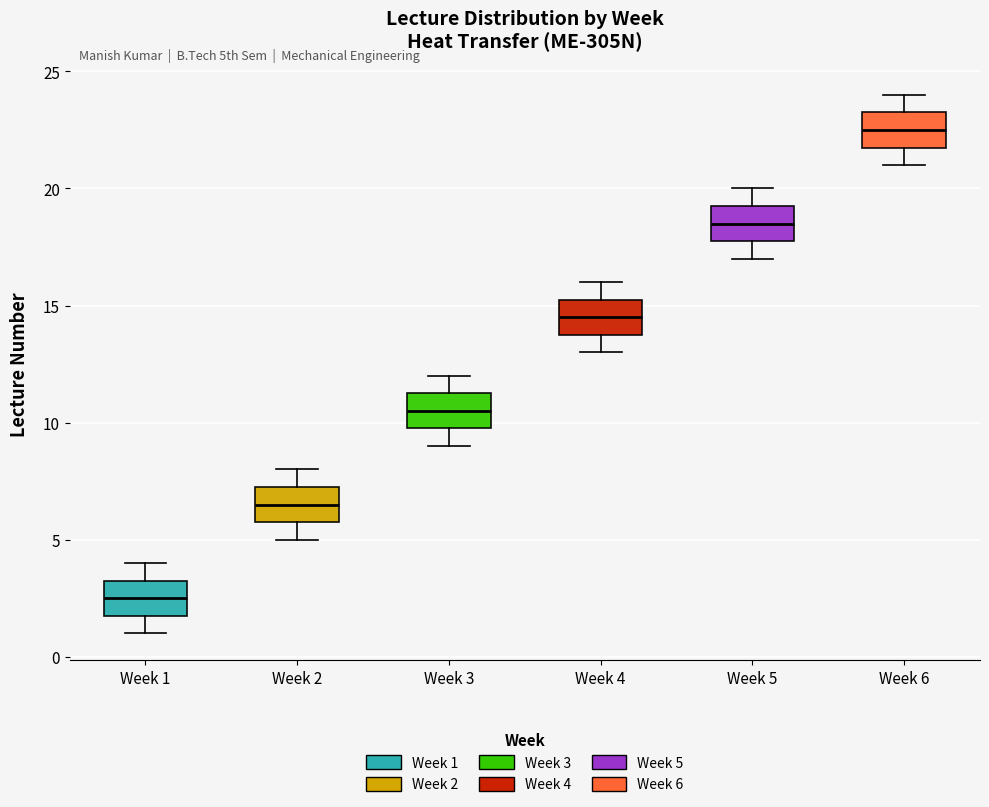

Where does the upper whisker of the box for Week 1 end on the y-axis? The values are not printed on the chart, so give them approximately, as read against the axis.

4.0